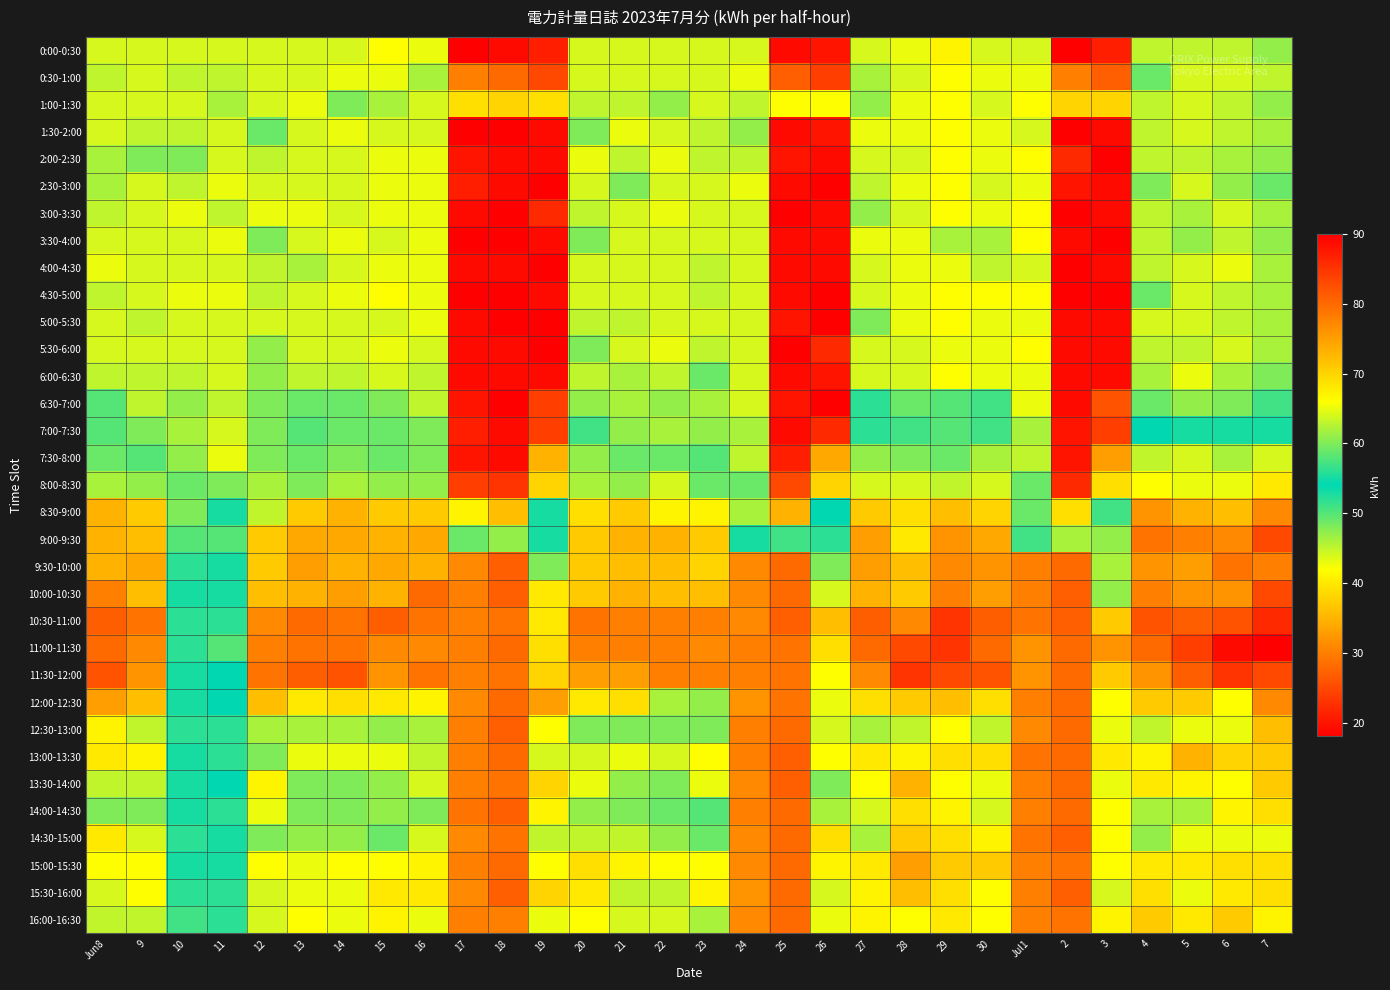

Reading right to left, list all the values displayed in this chart.

0:00-0:30: 7=47	6=45	5=45	4=45	3=21	2=18	Jul1=44	30=44	29=41	28=43	27=44	26=20	25=19	24=44	23=44	22=44	21=44	20=44	19=21	18=19	17=18	16=43	15=42	14=44	13=44	12=44	11=44	10=44	9=44	Jun8=44
0:30-1:00: 7=45	6=44	5=44	4=49	3=27	2=30	Jul1=43	30=43	29=42	28=44	27=46	26=24	25=27	24=43	23=44	22=44	21=44	20=44	19=25	18=28	17=30	16=46	15=43	14=43	13=44	12=44	11=45	10=45	9=44	Jun8=45
1:00-1:30: 7=47	6=45	5=44	4=45	3=38	2=38	Jul1=42	30=44	29=42	28=43	27=47	26=42	25=42	24=45	23=44	22=47	21=45	20=45	19=39	18=38	17=39	16=44	15=46	14=48	13=43	12=44	11=46	10=44	9=44	Jun8=44
1:30-2:00: 7=46	6=45	5=44	4=45	3=19	2=18	Jul1=44	30=43	29=42	28=43	27=43	26=20	25=19	24=47	23=45	22=44	21=43	20=48	19=19	18=18	17=18	16=44	15=44	14=43	13=44	12=49	11=44	10=45	9=45	Jun8=44
2:00-2:30: 7=47	6=46	5=45	4=45	3=18	2=22	Jul1=42	30=43	29=42	28=44	27=44	26=19	25=20	24=45	23=45	22=43	21=45	20=43	19=19	18=19	17=20	16=43	15=43	14=44	13=44	12=45	11=44	10=48	9=48	Jun8=46
2:30-3:00: 7=49	6=47	5=44	4=48	3=19	2=20	Jul1=43	30=44	29=42	28=43	27=45	26=18	25=19	24=43	23=44	22=44	21=48	20=44	19=18	18=19	17=21	16=43	15=43	14=44	13=44	12=44	11=43	10=45	9=44	Jun8=46
3:00-3:30: 7=46	6=44	5=46	4=45	3=19	2=18	Jul1=42	30=43	29=42	28=44	27=47	26=19	25=18	24=44	23=44	22=43	21=44	20=45	19=22	18=18	17=19	16=43	15=43	14=44	13=43	12=43	11=45	10=43	9=44	Jun8=45
3:30-4:00: 7=47	6=45	5=47	4=45	3=18	2=19	Jul1=42	30=46	29=46	28=43	27=43	26=19	25=19	24=44	23=44	22=44	21=44	20=48	19=19	18=18	17=18	16=43	15=44	14=43	13=44	12=48	11=43	10=44	9=44	Jun8=44
4:00-4:30: 7=46	6=43	5=44	4=45	3=19	2=18	Jul1=44	30=45	29=43	28=43	27=44	26=19	25=19	24=44	23=45	22=44	21=44	20=44	19=18	18=19	17=19	16=43	15=43	14=44	13=46	12=45	11=44	10=44	9=44	Jun8=43
4:30-5:00: 7=46	6=45	5=44	4=49	3=18	2=18	Jul1=42	30=42	29=42	28=43	27=44	26=18	25=19	24=44	23=45	22=44	21=44	20=44	19=19	18=18	17=18	16=43	15=42	14=43	13=44	12=45	11=43	10=43	9=44	Jun8=45
5:00-5:30: 7=46	6=45	5=44	4=44	3=19	2=19	Jul1=43	30=43	29=42	28=43	27=48	26=18	25=20	24=44	23=44	22=44	21=45	20=45	19=18	18=18	17=19	16=43	15=44	14=44	13=44	12=44	11=44	10=44	9=45	Jun8=44
5:30-6:00: 7=46	6=44	5=45	4=45	3=19	2=19	Jul1=42	30=43	29=43	28=44	27=44	26=22	25=18	24=44	23=45	22=43	21=44	20=48	19=18	18=19	17=19	16=44	15=43	14=44	13=44	12=47	11=44	10=44	9=44	Jun8=44
6:00-6:30: 7=48	6=46	5=43	4=46	3=19	2=19	Jul1=43	30=43	29=42	28=44	27=44	26=20	25=19	24=44	23=49	22=45	21=46	20=45	19=19	18=19	17=19	16=45	15=44	14=45	13=45	12=47	11=44	10=45	9=45	Jun8=45
6:30-7:00: 7=51	6=48	5=47	4=59	3=26	2=19	Jul1=43	30=51	29=50	28=49	27=52	26=18	25=20	24=44	23=46	22=47	21=46	20=47	19=24	18=18	17=20	16=45	15=48	14=49	13=49	12=48	11=45	10=47	9=45	Jun8=50
7:00-7:30: 7=53	6=53	5=53	4=54	3=24	2=20	Jul1=46	30=51	29=50	28=51	27=56	26=22	25=19	24=46	23=47	22=46	21=47	20=51	19=24	18=19	17=21	16=48	15=49	14=49	13=50	12=48	11=44	10=46	9=48	Jun8=50
7:30-8:00: 7=64	6=62	5=64	4=63	3=33	2=20	Jul1=45	30=62	29=59	28=60	27=61	26=34	25=21	24=45	23=58	22=59	21=59	20=61	19=35	18=19	17=20	16=60	15=59	14=60	13=59	12=60	11=43	10=47	9=58	Jun8=59
8:00-8:30: 7=68	6=65	5=65	4=66	3=39	2=22	Jul1=49	30=64	29=63	28=64	27=64	26=38	25=25	24=49	23=59	22=64	21=61	20=62	19=38	18=23	17=24	16=61	15=61	14=62	13=60	12=62	11=48	10=49	9=61	Jun8=62
8:30-9:00: 7=77	6=72	5=73	4=76	3=57	2=39	Jul1=59	30=70	29=72	28=69	27=71	26=54	25=35	24=62	23=67	22=67	21=71	20=69	19=55	18=36	17=41	16=71	15=71	14=73	13=71	12=63	11=55	10=60	9=71	Jun8=73
9:00-9:30: 7=83	6=77	5=78	4=79	3=61	2=46	Jul1=51	30=74	29=76	28=68	27=75	26=56	25=51	24=55	23=71	22=73	21=73	20=71	19=55	18=47	17=49	16=74	15=73	14=74	13=74	12=71	11=58	10=58	9=72	Jun8=73
9:30-10:00: 7=78	6=79	5=75	4=76	3=62	2=28	Jul1=30	30=76	29=77	28=72	27=75	26=60	25=28	24=31	23=70	22=72	21=72	20=71	19=60	18=27	17=31	16=73	15=74	14=73	13=75	12=71	11=53	10=56	9=74	Jun8=73
10:00-10:30: 7=83	6=76	5=76	4=78	3=61	2=27	Jul1=30	30=75	29=78	28=71	27=73	26=64	25=28	24=31	23=72	22=72	21=73	20=71	19=68	18=27	17=30	16=80	15=73	14=75	13=73	12=72	11=53	10=55	9=72	Jun8=78
10:30-11:00: 7=86	6=82	5=81	4=82	3=71	2=27	Jul1=29	30=81	29=85	28=77	27=81	26=72	25=27	24=31	23=78	22=78	21=78	20=79	19=68	18=29	17=30	16=79	15=81	14=79	13=80	12=77	11=52	10=56	9=79	Jun8=81
11:00-11:30: 7=90	6=89	5=84	4=80	3=76	2=28	Jul1=32	30=80	29=85	28=83	27=80	26=69	25=29	24=30	23=77	22=78	21=78	20=78	19=69	18=28	17=30	16=77	15=77	14=79	13=79	12=78	11=58	10=56	9=77	Jun8=80
11:30-12:00: 7=83	6=85	5=81	4=76	3=71	2=28	Jul1=32	30=82	29=83	28=85	27=77	26=66	25=29	24=30	23=78	22=78	21=75	20=75	19=70	18=29	17=30	16=79	15=76	14=82	13=81	12=79	11=54	10=55	9=76	Jun8=82
12:00-12:30: 7=77	6=66	5=71	4=71	3=66	2=28	Jul1=30	30=69	29=72	28=71	27=69	26=65	25=29	24=32	23=61	22=62	21=69	20=68	19=75	18=28	17=31	16=67	15=68	14=69	13=68	12=72	11=54	10=55	9=72	Jun8=75
12:30-13:00: 7=72	6=65	5=65	4=63	3=65	2=28	Jul1=31	30=63	29=66	28=63	27=62	26=64	25=28	24=30	23=60	22=60	21=60	20=60	19=66	18=27	17=30	16=62	15=61	14=62	13=62	12=62	11=52	10=56	9=63	Jun8=67
13:00-13:30: 7=71	6=70	5=73	4=67	3=68	2=28	Jul1=29	30=69	29=69	28=67	27=68	26=66	25=27	24=30	23=66	22=64	21=65	20=64	19=64	18=28	17=30	16=63	15=65	14=65	13=65	12=60	11=56	10=55	9=67	Jun8=68
13:30-14:00: 7=71	6=66	5=67	4=68	3=65	2=28	Jul1=30	30=65	29=66	28=73	27=66	26=60	25=27	24=31	23=65	22=60	21=61	20=65	19=70	18=29	17=30	16=64	15=61	14=60	13=60	12=67	11=54	10=55	9=63	Jun8=63
14:00-14:30: 7=69	6=67	5=62	4=62	3=66	2=28	Jul1=30	30=64	29=67	28=69	27=64	26=62	25=28	24=30	23=58	22=59	21=60	20=61	19=67	18=27	17=29	16=60	15=61	14=60	13=60	12=65	11=52	10=55	9=60	Jun8=60
14:30-15:00: 7=65	6=65	5=65	4=61	3=66	2=27	Jul1=29	30=67	29=69	28=71	27=62	26=69	25=28	24=31	23=59	22=61	21=63	20=63	19=63	18=29	17=31	16=64	15=59	14=61	13=61	12=60	11=53	10=56	9=64	Jun8=68
15:00-15:30: 7=69	6=69	5=68	4=68	3=66	2=29	Jul1=30	30=71	29=71	28=75	27=68	26=67	25=28	24=31	23=66	22=66	21=67	20=69	19=66	18=28	17=30	16=67	15=66	14=66	13=65	12=66	11=55	10=55	9=66	Jun8=66
15:30-16:00: 7=69	6=68	5=65	4=69	3=64	2=27	Jul1=30	30=66	29=69	28=72	27=67	26=64	25=28	24=32	23=67	22=63	21=63	20=68	19=70	18=27	17=31	16=68	15=68	14=65	13=65	12=64	11=56	10=56	9=66	Jun8=64
16:00-16:30: 7=67	6=71	5=68	4=71	3=67	2=29	Jul1=30	30=66	29=68	28=66	27=67	26=65	25=28	24=31	23=62	22=64	21=64	20=66	19=65	18=30	17=30	16=65	15=67	14=65	13=66	12=64	11=52	10=57	9=63	Jun8=63